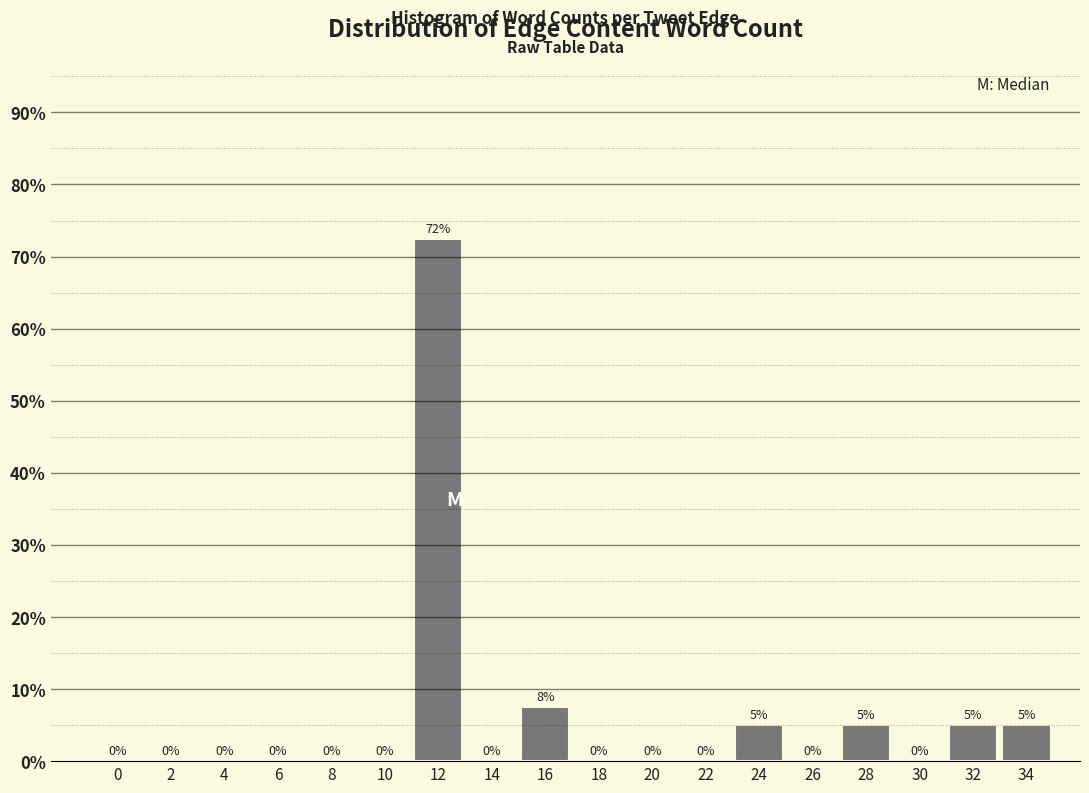

Where is the data nearest to the value 36?

16